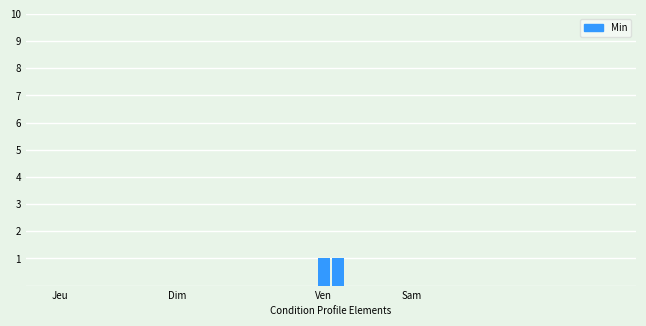

How many data points does each series have?

38